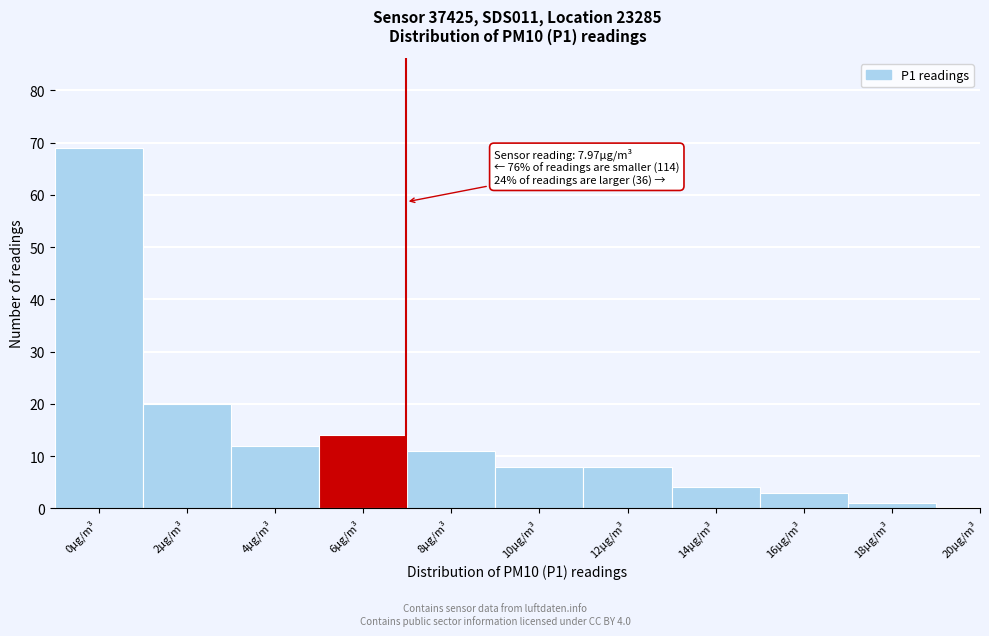

Reading right to left, extract all data points from this chart.

20µg/m³=0	18µg/m³=1	16µg/m³=3	14µg/m³=4	12µg/m³=8	10µg/m³=8	8µg/m³=11	6µg/m³=14	4µg/m³=12	2µg/m³=20	0µg/m³=69